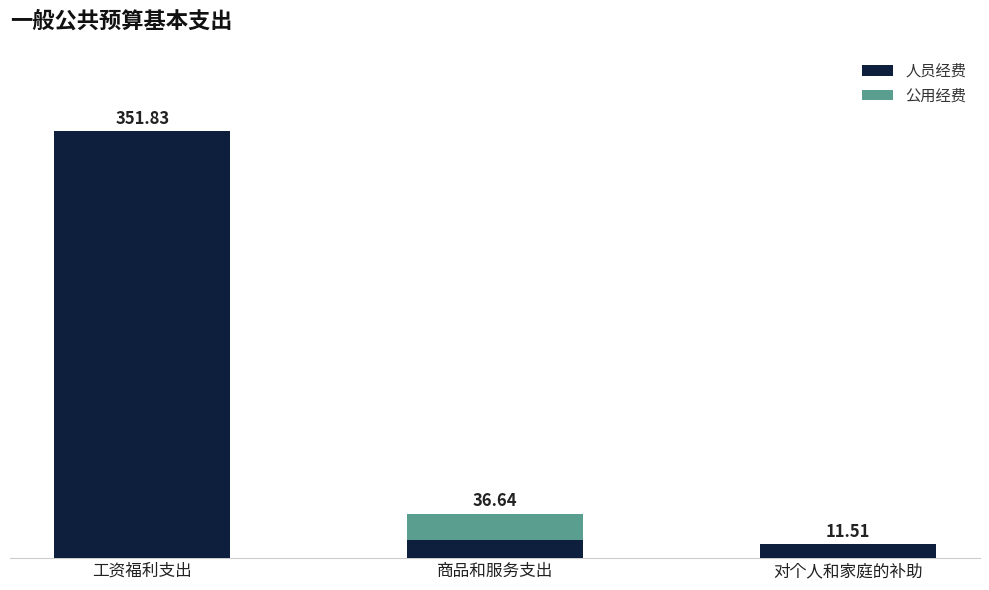

Where does the 人员经费 series first go above 15?

工资福利支出